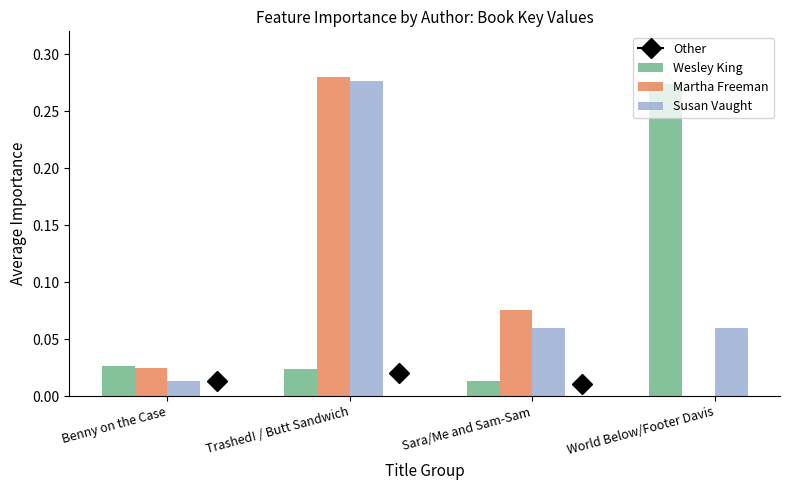

True or false: Susan Vaught has a value of 0.0 at Sara/Me and Sam-Sam.

False